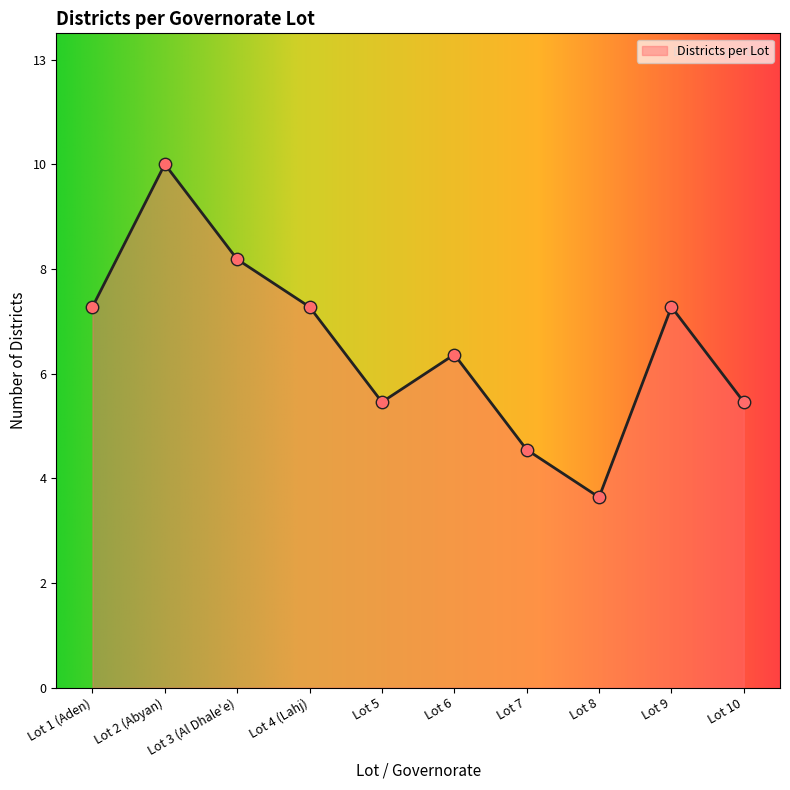

What is the change in value from Lot 1 (Aden) to Lot 7?

-3